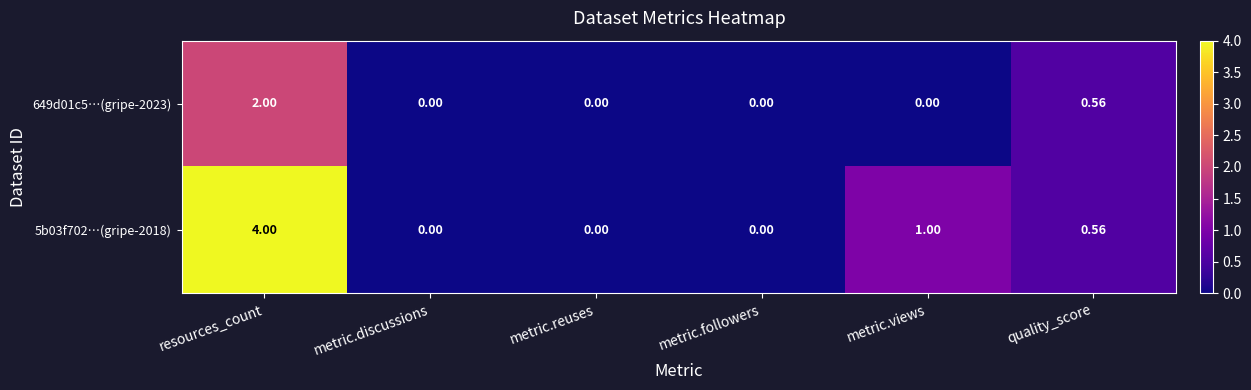

Which category has the highest value in the 5b03f702…(gripe-2018) series?

resources_count